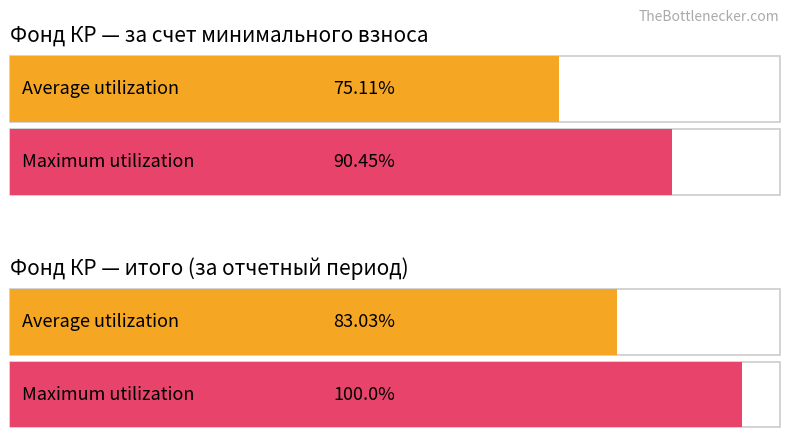

How many groups of bars are there?

4